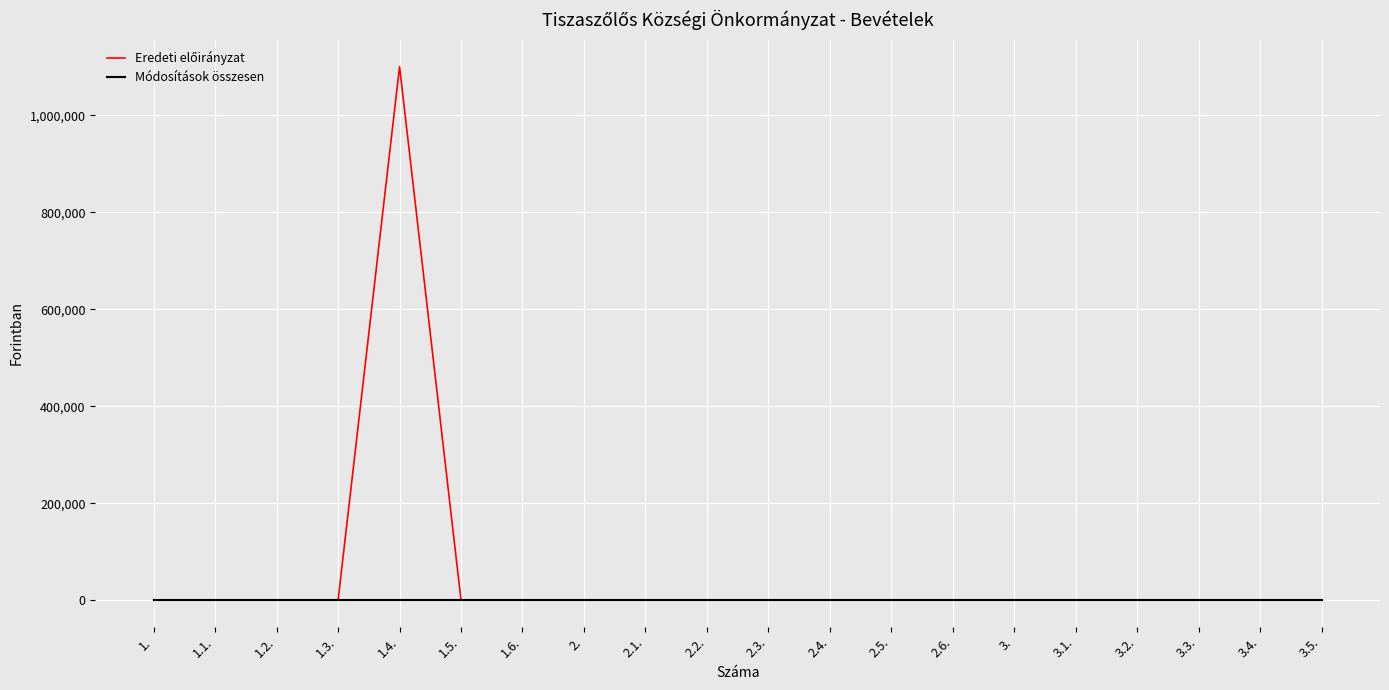

Which label corresponds to the largest value in the chart?

1.4.